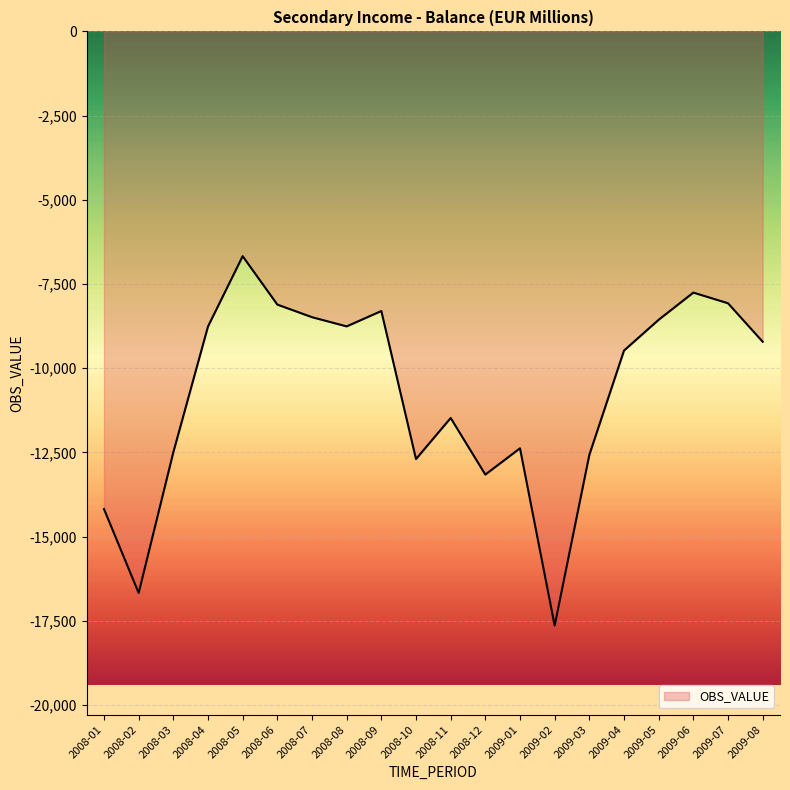

True or false: there are more than 1 points higher than both neighbors.

True